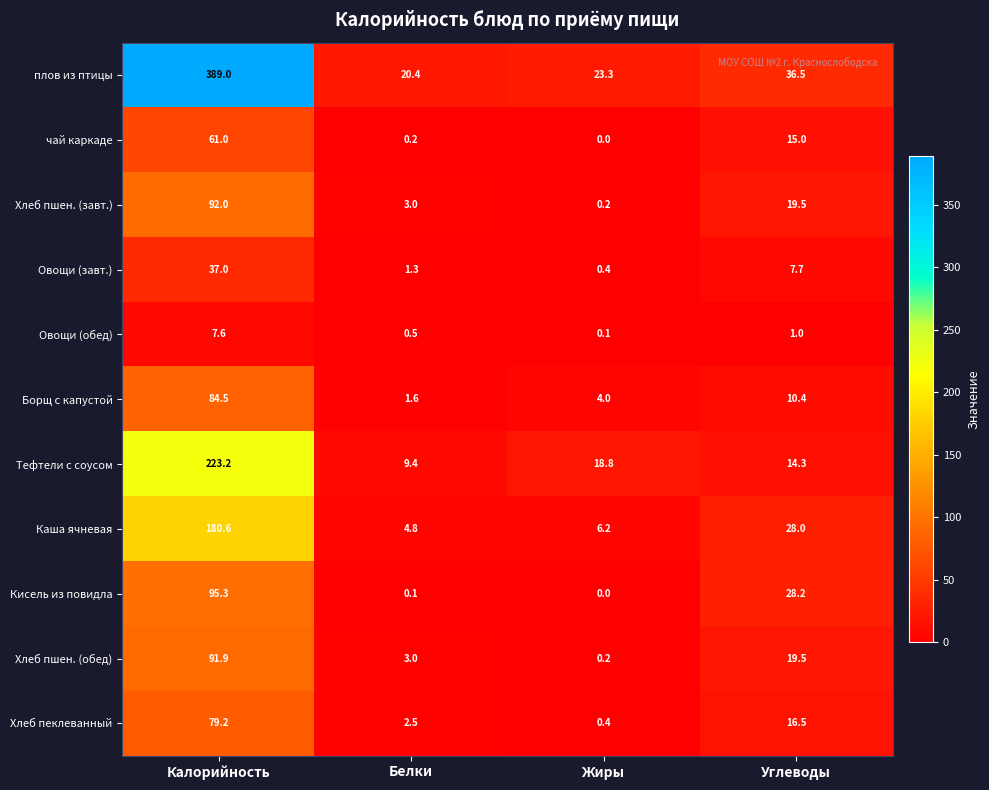

Read the Каша ячневая value at Углеводы.

28.0